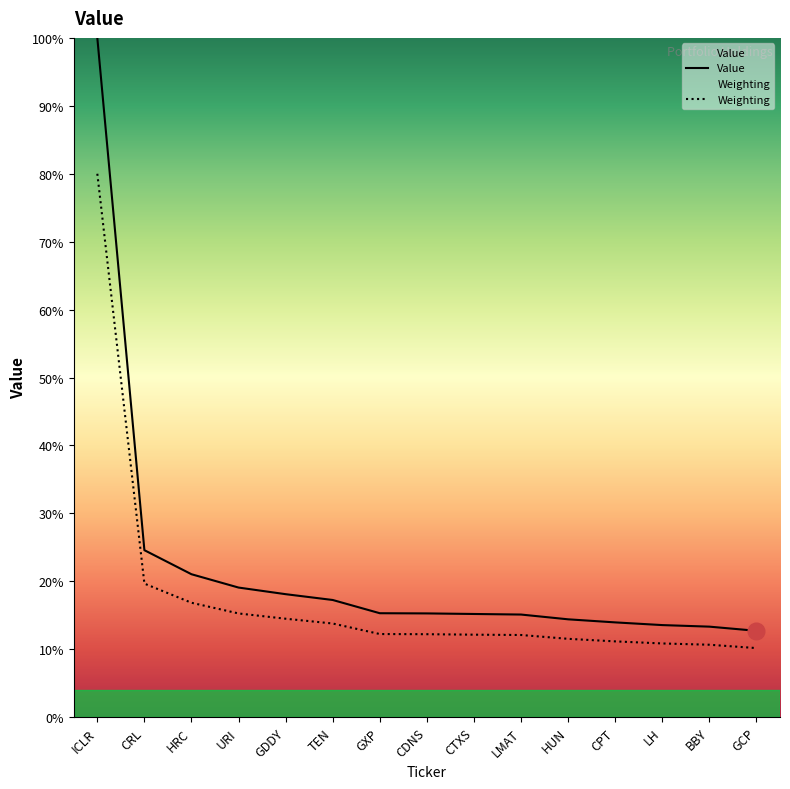

True or false: Value has more than 1 points higher than both neighbors.

False